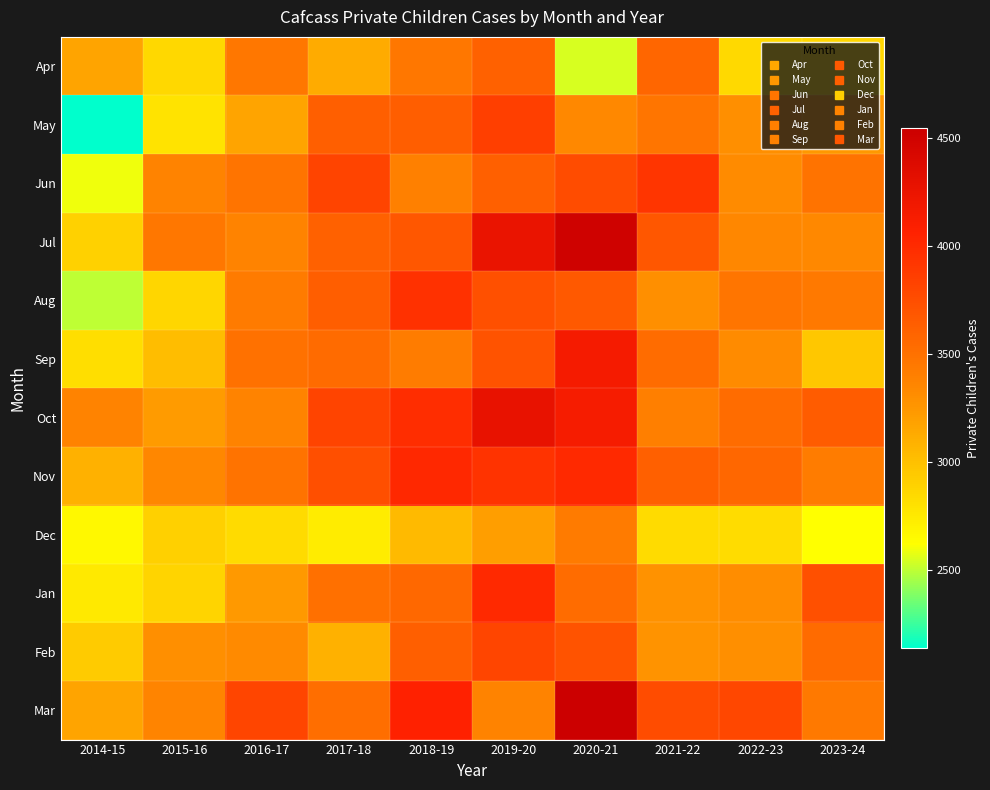

What is the smallest value displayed?

2141